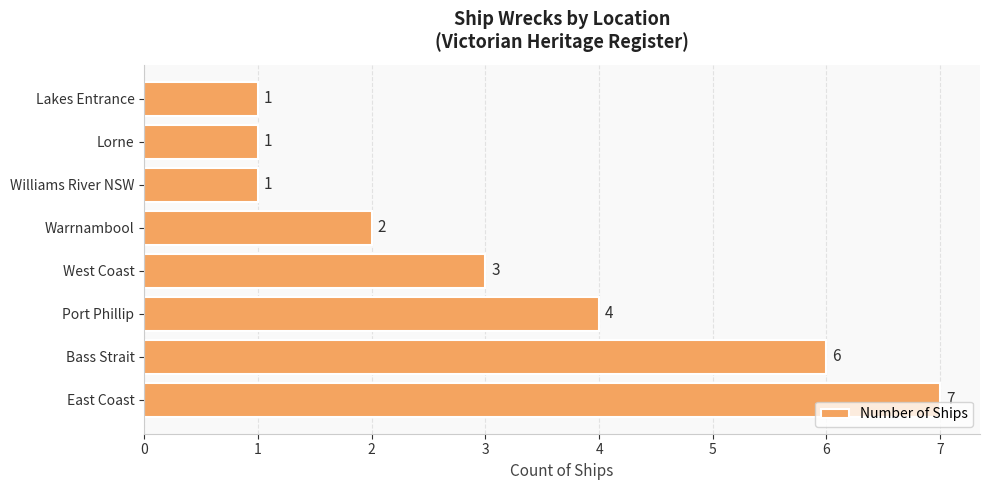

The value at Lakes Entrance is 1. True or false?

True